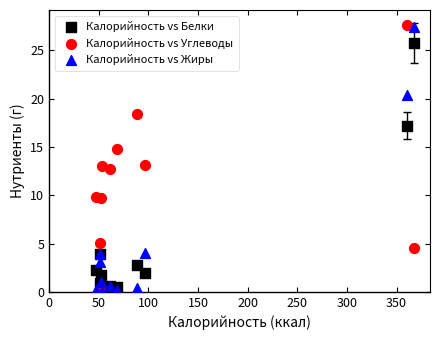

In the Калорийность vs Белки series, what Y value is closest to 12?

17.2